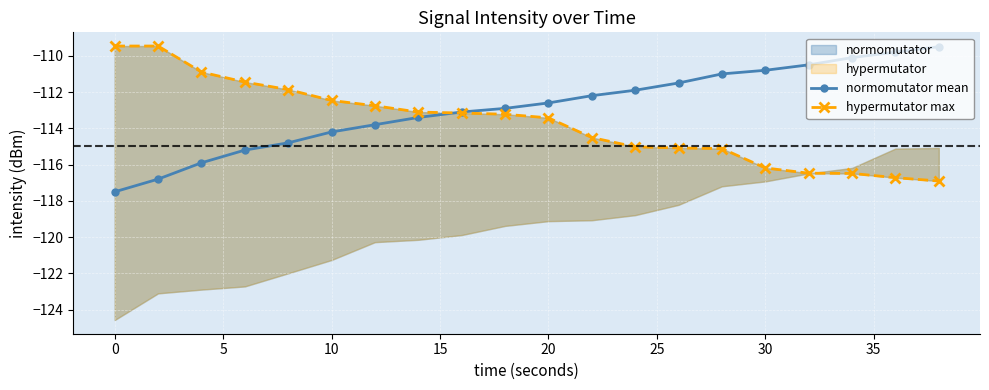

True or false: normomutator mean has a value of -62.2 at 0.

False